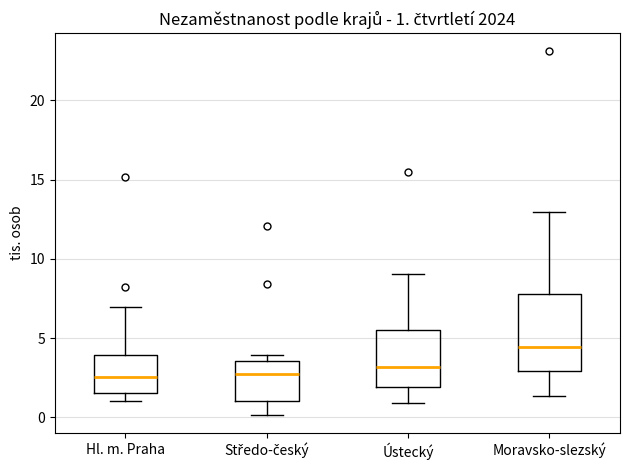

Which box has the highest median line?

Moravsko-slezský